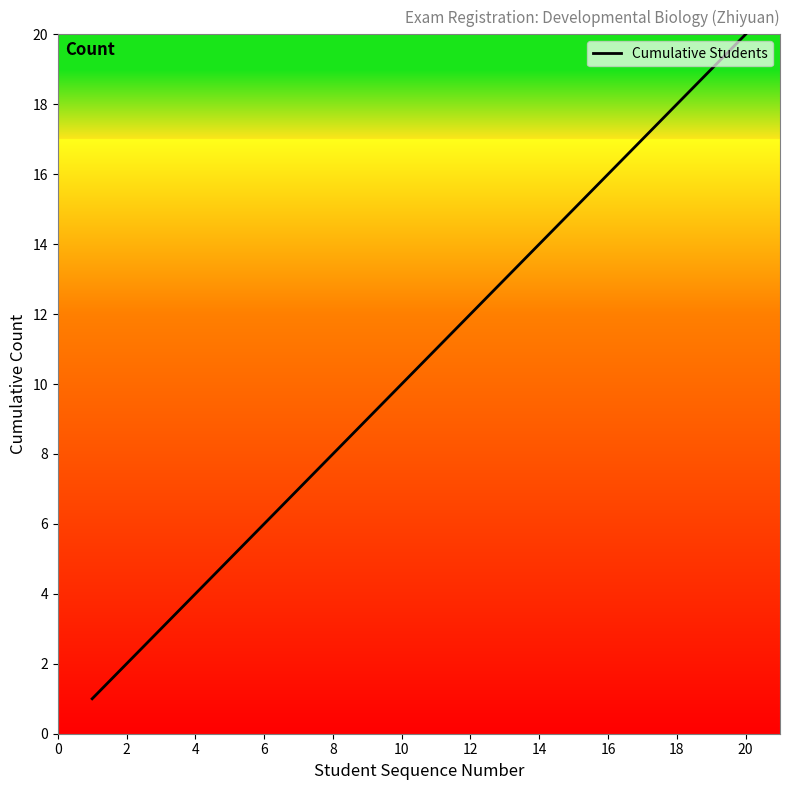

What is the greatest value displayed?

20